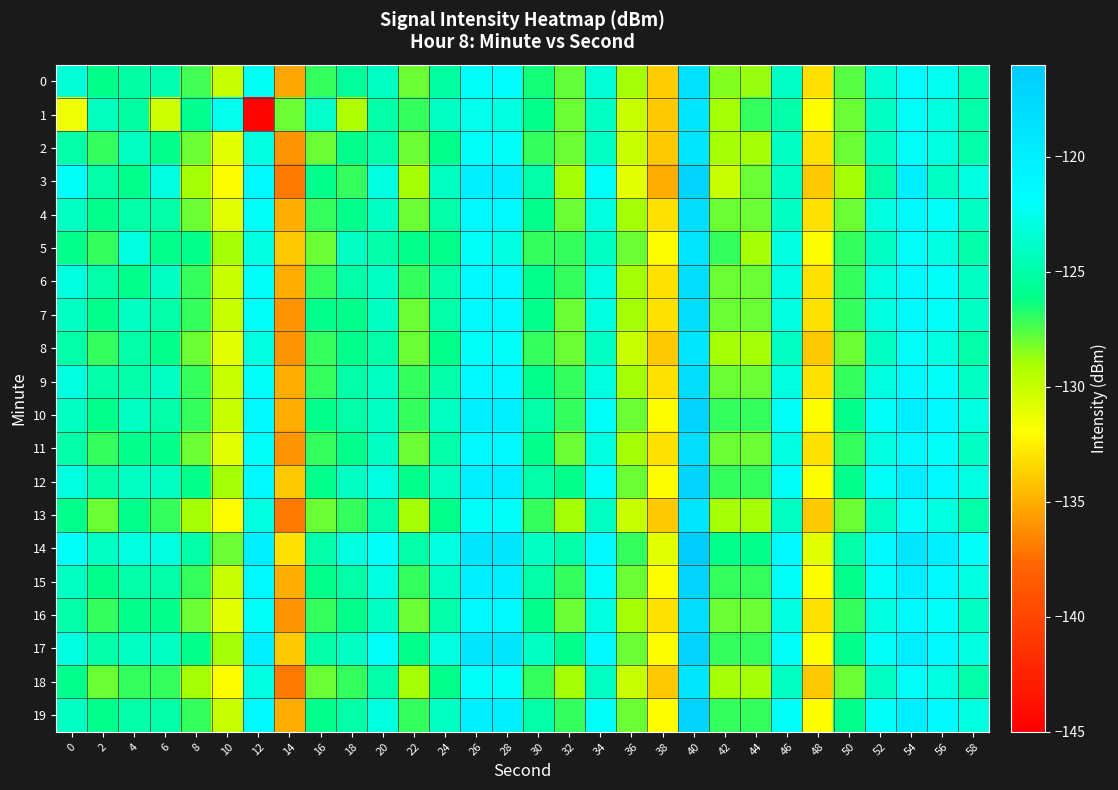

Reading left to right, extract all data points from this chart.

0: 0=-123.1	2=-126.2	4=-125.1	6=-124.8	8=-127.2	10=-130.0	12=-122.2	14=-135.3	16=-127.1	18=-125.5	20=-124.0	22=-127.9	24=-125.4	26=-121.9	28=-121.7	30=-126.4	32=-127.8	34=-123.3	36=-129.0	38=-133.8	40=-118.5	42=-128.4	44=-128.7	46=-123.9	48=-133.1	50=-127.6	52=-123.4	54=-121.7	56=-122.3	58=-124.6
1: 0=-131.4	2=-124.3	4=-125.3	6=-130.2	8=-125.9	10=-122.5	12=-144.7	14=-128.0	16=-123.8	18=-129.2	20=-125.0	22=-127.0	24=-124.0	26=-122.5	28=-123.0	30=-126.0	32=-128.0	34=-124.0	36=-130.0	38=-134.0	40=-119.0	42=-129.0	44=-127.0	46=-125.0	48=-132.0	50=-128.0	52=-124.0	54=-122.0	56=-123.0	58=-125.0
2: 0=-125.0	2=-127.0	4=-124.0	6=-126.0	8=-128.0	10=-131.0	12=-123.0	14=-136.0	16=-128.0	18=-126.0	20=-125.0	22=-128.0	24=-126.0	26=-122.0	28=-122.0	30=-127.0	32=-128.0	34=-124.0	36=-130.0	38=-134.0	40=-119.0	42=-129.0	44=-129.0	46=-124.0	48=-133.0	50=-128.0	52=-124.0	54=-122.0	56=-123.0	58=-125.0
3: 0=-122.0	2=-125.0	4=-126.0	6=-123.0	8=-129.0	10=-132.0	12=-121.0	14=-137.0	16=-126.0	18=-127.0	20=-123.0	22=-129.0	24=-124.0	26=-120.0	28=-120.0	30=-125.0	32=-129.0	34=-122.0	36=-131.0	38=-135.0	40=-117.0	42=-130.0	44=-128.0	46=-124.0	48=-134.0	50=-129.0	52=-125.0	54=-120.0	56=-124.0	58=-123.0
4: 0=-124.0	2=-126.0	4=-125.0	6=-125.0	8=-128.0	10=-131.0	12=-122.0	14=-135.0	16=-127.0	18=-126.0	20=-124.0	22=-128.0	24=-125.0	26=-121.0	28=-121.0	30=-126.0	32=-128.0	34=-123.0	36=-129.0	38=-133.0	40=-118.0	42=-128.0	44=-128.0	46=-124.0	48=-133.0	50=-128.0	52=-123.0	54=-121.0	56=-122.0	58=-124.0
5: 0=-126.0	2=-127.0	4=-123.0	6=-126.0	8=-126.0	10=-129.0	12=-123.0	14=-134.0	16=-128.0	18=-124.0	20=-125.0	22=-126.0	24=-126.0	26=-122.0	28=-123.0	30=-127.0	32=-127.0	34=-124.0	36=-128.0	38=-132.0	40=-119.0	42=-127.0	44=-129.0	46=-123.0	48=-132.0	50=-127.0	52=-124.0	54=-122.0	56=-123.0	58=-125.0
6: 0=-123.0	2=-125.0	4=-126.0	6=-124.0	8=-127.0	10=-130.0	12=-122.0	14=-135.0	16=-127.0	18=-125.0	20=-124.0	22=-127.0	24=-125.0	26=-121.0	28=-121.0	30=-126.0	32=-127.0	34=-123.0	36=-129.0	38=-133.0	40=-118.0	42=-128.0	44=-128.0	46=-123.0	48=-133.0	50=-127.0	52=-123.0	54=-121.0	56=-122.0	58=-124.0
7: 0=-124.0	2=-126.0	4=-124.0	6=-125.0	8=-127.0	10=-130.0	12=-122.0	14=-136.0	16=-126.0	18=-126.0	20=-124.0	22=-128.0	24=-125.0	26=-121.0	28=-121.0	30=-126.0	32=-128.0	34=-123.0	36=-129.0	38=-133.0	40=-118.0	42=-128.0	44=-128.0	46=-123.0	48=-133.0	50=-127.0	52=-123.0	54=-121.0	56=-122.0	58=-124.0
8: 0=-125.0	2=-127.0	4=-125.0	6=-126.0	8=-128.0	10=-131.0	12=-123.0	14=-136.0	16=-127.0	18=-126.0	20=-125.0	22=-128.0	24=-126.0	26=-122.0	28=-122.0	30=-127.0	32=-128.0	34=-124.0	36=-130.0	38=-134.0	40=-119.0	42=-129.0	44=-129.0	46=-124.0	48=-134.0	50=-128.0	52=-124.0	54=-122.0	56=-123.0	58=-125.0
9: 0=-123.0	2=-125.0	4=-125.0	6=-124.0	8=-127.0	10=-130.0	12=-122.0	14=-135.0	16=-127.0	18=-125.0	20=-124.0	22=-127.0	24=-125.0	26=-121.0	28=-121.0	30=-126.0	32=-127.0	34=-123.0	36=-129.0	38=-133.0	40=-118.0	42=-128.0	44=-128.0	46=-123.0	48=-133.0	50=-127.0	52=-123.0	54=-121.0	56=-122.0	58=-124.0
10: 0=-124.0	2=-126.0	4=-124.0	6=-125.0	8=-127.0	10=-130.0	12=-121.0	14=-135.0	16=-126.0	18=-125.0	20=-124.0	22=-127.0	24=-124.0	26=-120.0	28=-120.0	30=-125.0	32=-127.0	34=-122.0	36=-128.0	38=-132.0	40=-117.0	42=-127.0	44=-127.0	46=-122.0	48=-132.0	50=-126.0	52=-122.0	54=-120.0	56=-121.0	58=-123.0
11: 0=-125.0	2=-127.0	4=-126.0	6=-126.0	8=-128.0	10=-131.0	12=-122.0	14=-136.0	16=-127.0	18=-126.0	20=-124.0	22=-128.0	24=-125.0	26=-121.0	28=-121.0	30=-126.0	32=-128.0	34=-123.0	36=-129.0	38=-133.0	40=-118.0	42=-128.0	44=-128.0	46=-123.0	48=-133.0	50=-127.0	52=-123.0	54=-121.0	56=-122.0	58=-124.0
12: 0=-123.0	2=-125.0	4=-124.0	6=-124.0	8=-126.0	10=-129.0	12=-121.0	14=-134.0	16=-126.0	18=-124.0	20=-123.0	22=-126.0	24=-124.0	26=-120.0	28=-120.0	30=-125.0	32=-126.0	34=-122.0	36=-128.0	38=-132.0	40=-117.0	42=-127.0	44=-127.0	46=-122.0	48=-132.0	50=-126.0	52=-122.0	54=-120.0	56=-121.0	58=-123.0
13: 0=-126.0	2=-128.0	4=-126.0	6=-127.0	8=-129.0	10=-132.0	12=-123.0	14=-137.0	16=-128.0	18=-127.0	20=-125.0	22=-129.0	24=-126.0	26=-122.0	28=-122.0	30=-127.0	32=-129.0	34=-124.0	36=-130.0	38=-134.0	40=-119.0	42=-129.0	44=-129.0	46=-124.0	48=-134.0	50=-128.0	52=-124.0	54=-122.0	56=-123.0	58=-125.0
14: 0=-122.0	2=-124.0	4=-123.0	6=-123.0	8=-125.0	10=-128.0	12=-120.0	14=-133.0	16=-125.0	18=-123.0	20=-122.0	22=-125.0	24=-123.0	26=-119.0	28=-119.0	30=-124.0	32=-125.0	34=-121.0	36=-127.0	38=-131.0	40=-116.0	42=-126.0	44=-126.0	46=-121.0	48=-131.0	50=-125.0	52=-121.0	54=-119.0	56=-120.0	58=-122.0
15: 0=-124.0	2=-126.0	4=-125.0	6=-125.0	8=-127.0	10=-130.0	12=-121.0	14=-135.0	16=-126.0	18=-125.0	20=-123.0	22=-127.0	24=-124.0	26=-120.0	28=-120.0	30=-125.0	32=-127.0	34=-122.0	36=-128.0	38=-132.0	40=-117.0	42=-127.0	44=-127.0	46=-122.0	48=-132.0	50=-126.0	52=-122.0	54=-120.0	56=-121.0	58=-123.0
16: 0=-125.0	2=-127.0	4=-126.0	6=-126.0	8=-128.0	10=-131.0	12=-122.0	14=-136.0	16=-127.0	18=-126.0	20=-124.0	22=-128.0	24=-125.0	26=-121.0	28=-121.0	30=-126.0	32=-128.0	34=-123.0	36=-129.0	38=-133.0	40=-118.0	42=-128.0	44=-128.0	46=-123.0	48=-133.0	50=-127.0	52=-123.0	54=-121.0	56=-122.0	58=-124.0
17: 0=-123.0	2=-125.0	4=-124.0	6=-124.0	8=-126.0	10=-129.0	12=-120.0	14=-134.0	16=-125.0	18=-124.0	20=-122.0	22=-126.0	24=-123.0	26=-119.0	28=-119.0	30=-124.0	32=-126.0	34=-121.0	36=-128.0	38=-132.0	40=-117.0	42=-127.0	44=-127.0	46=-122.0	48=-132.0	50=-126.0	52=-122.0	54=-120.0	56=-121.0	58=-123.0
18: 0=-126.0	2=-128.0	4=-127.0	6=-127.0	8=-129.0	10=-132.0	12=-123.0	14=-137.0	16=-128.0	18=-127.0	20=-125.0	22=-129.0	24=-126.0	26=-122.0	28=-122.0	30=-127.0	32=-129.0	34=-124.0	36=-130.0	38=-134.0	40=-119.0	42=-129.0	44=-129.0	46=-124.0	48=-134.0	50=-128.0	52=-124.0	54=-122.0	56=-123.0	58=-125.0
19: 0=-124.0	2=-126.0	4=-125.0	6=-125.0	8=-127.0	10=-130.0	12=-121.0	14=-135.0	16=-126.0	18=-125.0	20=-123.0	22=-127.0	24=-124.0	26=-120.0	28=-120.0	30=-125.0	32=-127.0	34=-122.0	36=-128.0	38=-132.0	40=-117.0	42=-127.0	44=-127.0	46=-122.0	48=-132.0	50=-126.0	52=-122.0	54=-120.0	56=-121.0	58=-123.0